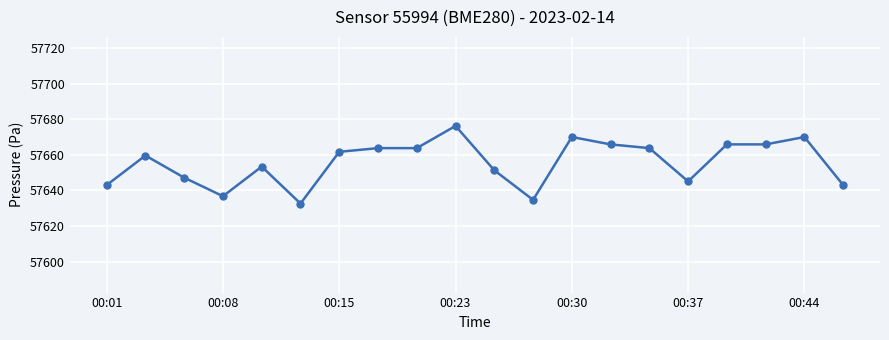

What is the sum of all values?

1153113.9